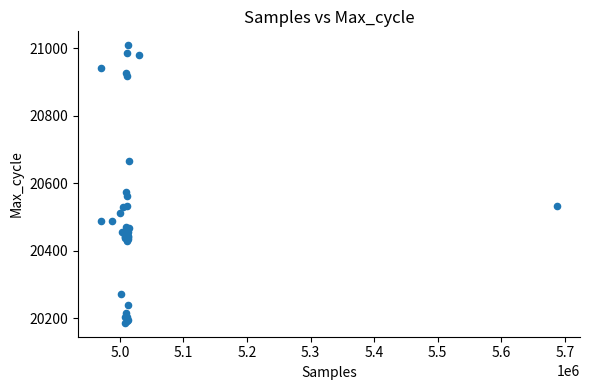

What Y value in the scatter plot is closest to 20598?

20575